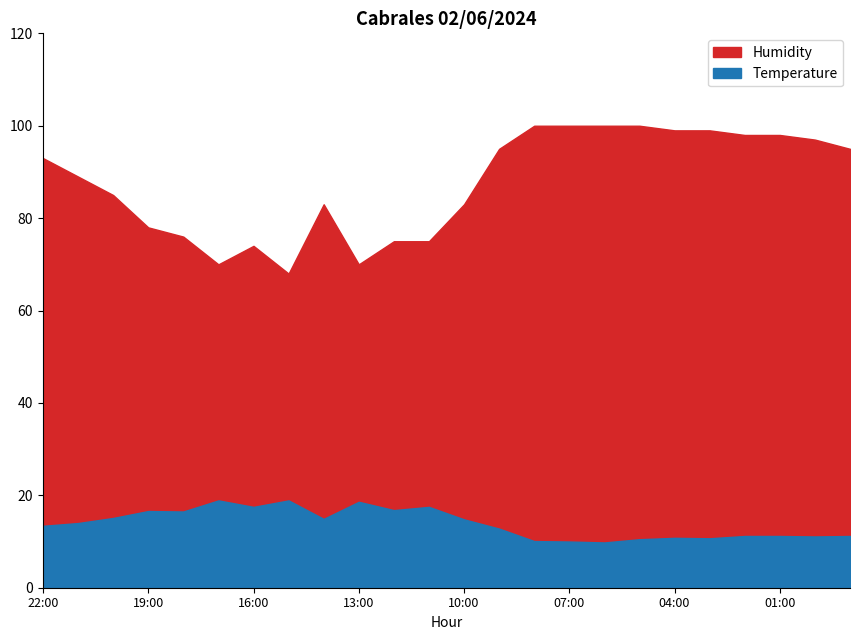

List the series in order of their peak value, lowest first.

Temperature, Humidity